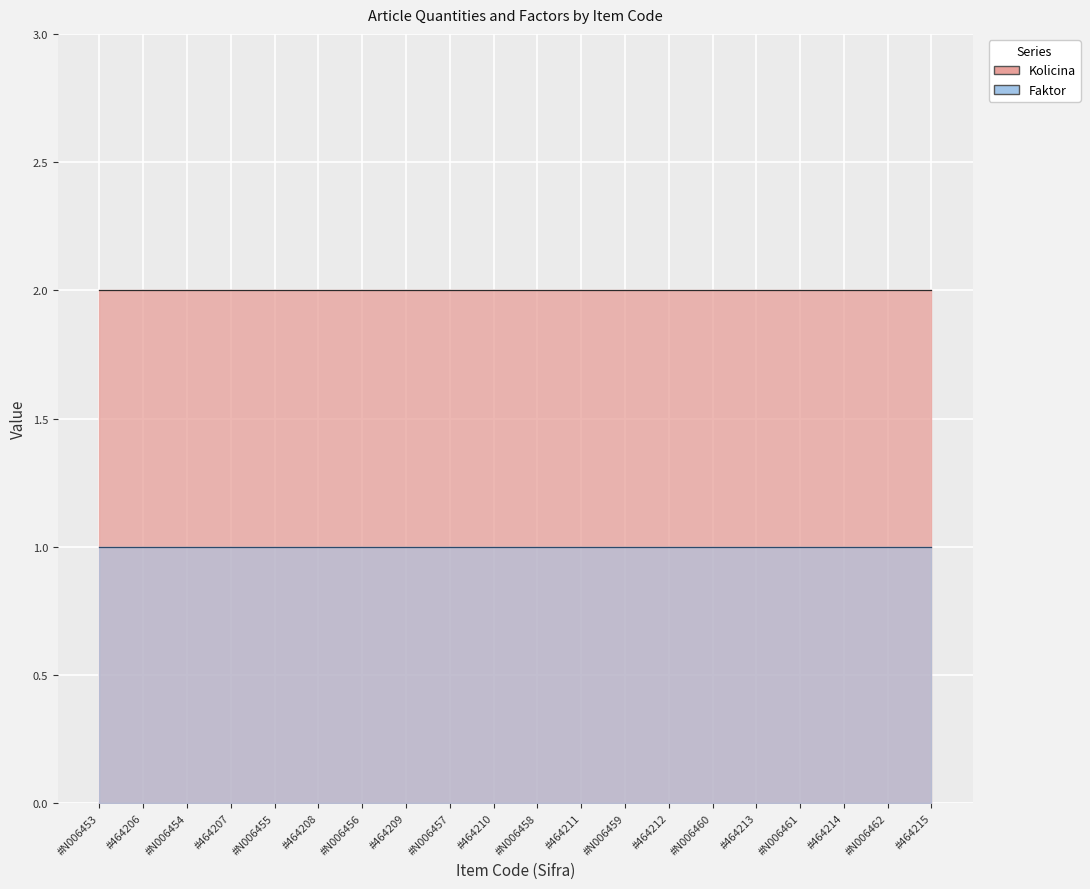

List the series in order of their overall mean, lowest first.

Faktor, Kolicina